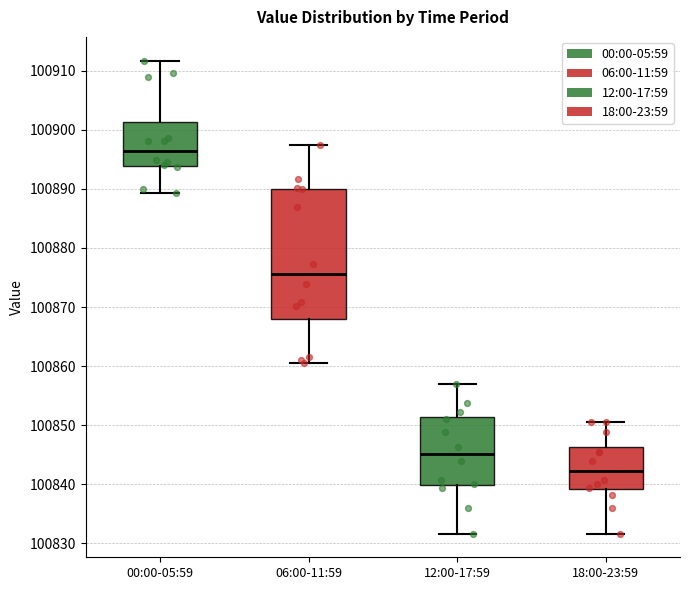

Reading left to right, read every box against the y-axis: the position of its median line, the range the box covers, and the ends of its whiskers. The values are not printed on the chart, so give them approximately, as read against the axis.

00:00-05:59: median 100896, box 100894 to 100901, whiskers 100889 to 100912
06:00-11:59: median 100876, box 100868 to 100890, whiskers 100861 to 100897
12:00-17:59: median 100845, box 100840 to 100851, whiskers 100832 to 100857
18:00-23:59: median 100842, box 100839 to 100846, whiskers 100832 to 100851